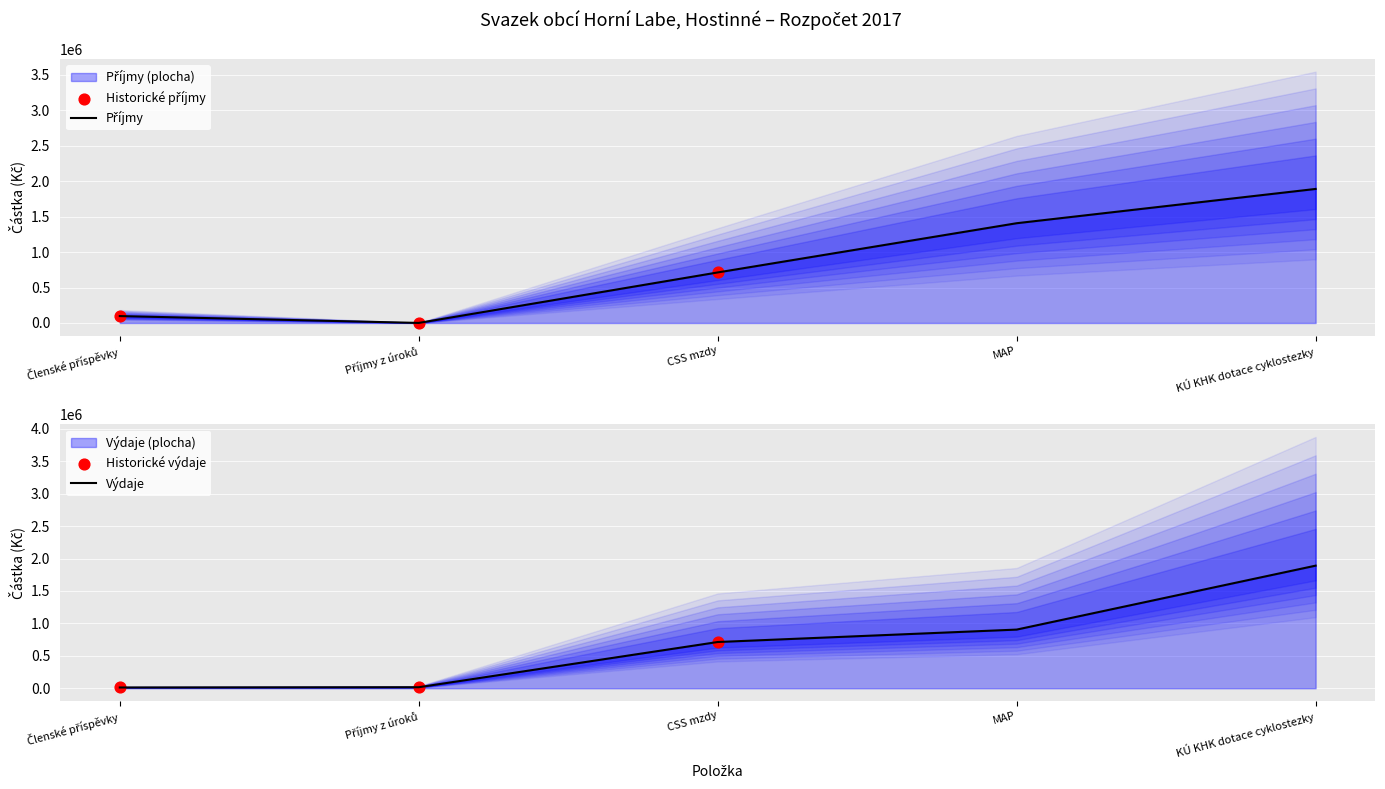

At how many categories does at least one series exceed 971082?

2